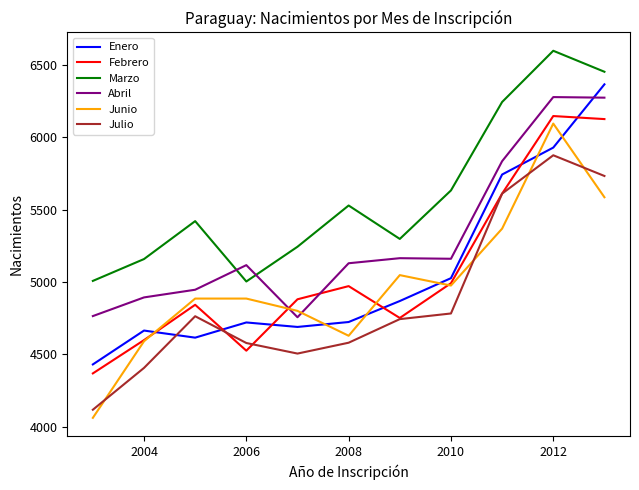

Which series has the largest total across all categories?

Marzo